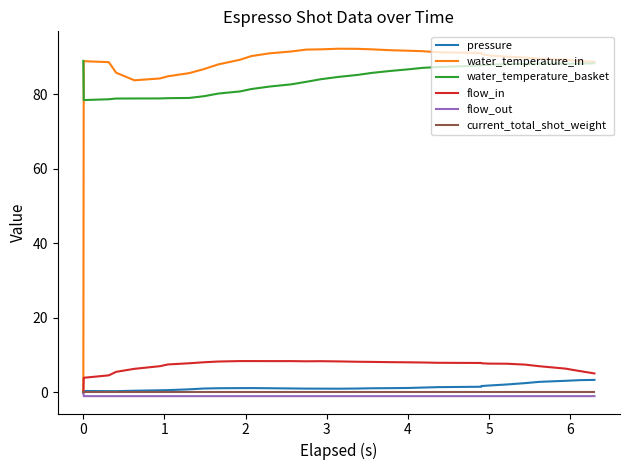

True or false: water_temperature_basket and flow_out cross at least once.

False